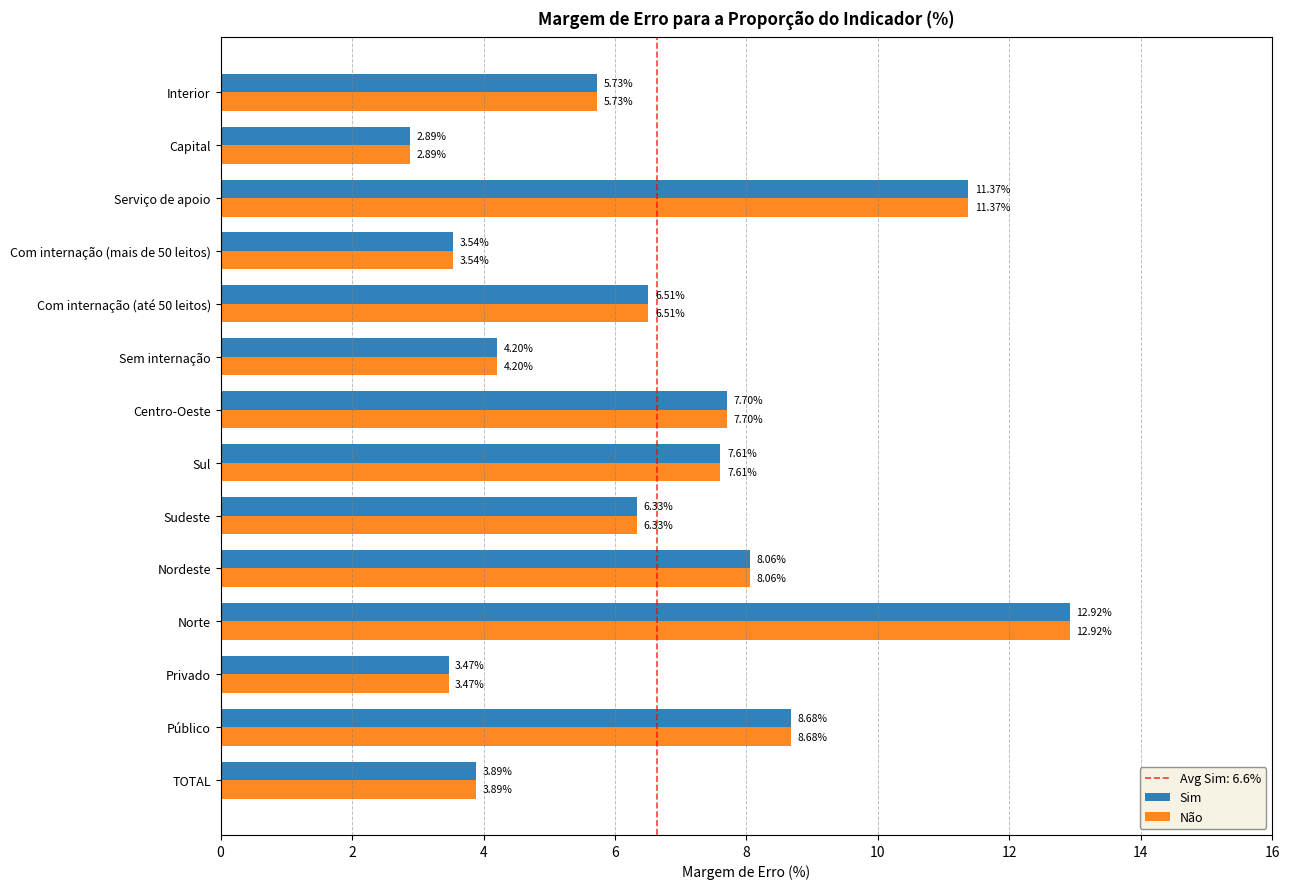

Which category has the highest value across all series?

Norte